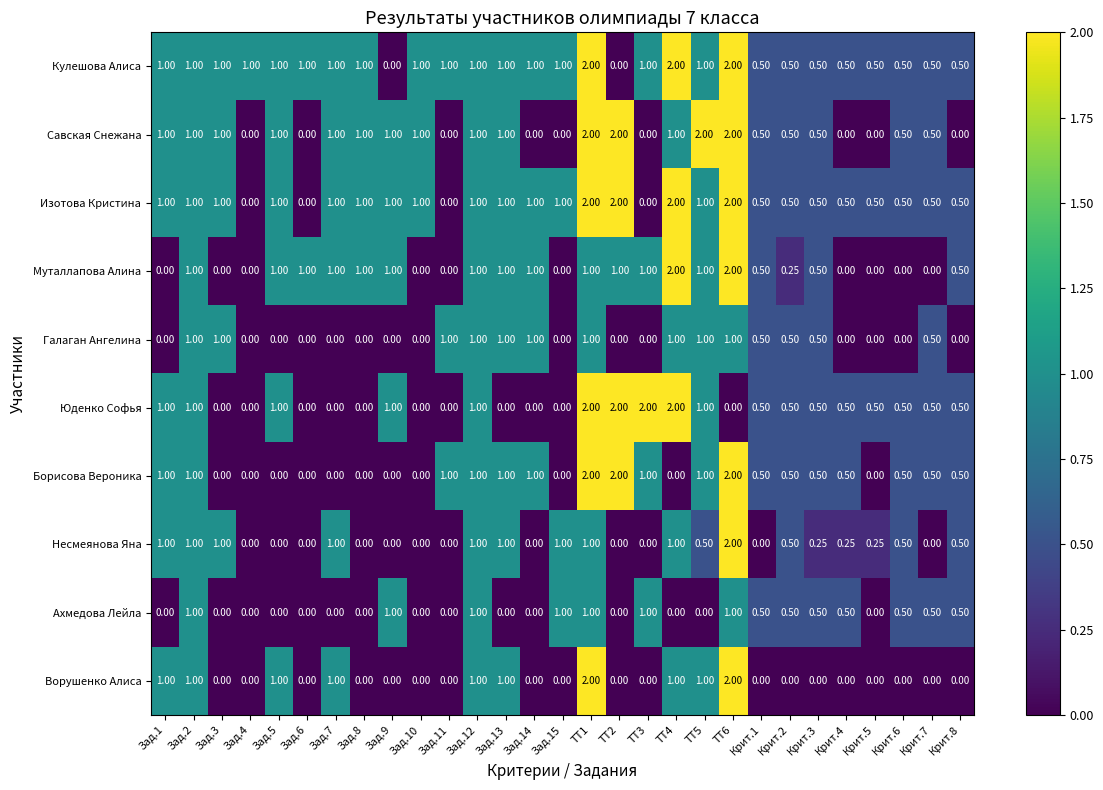

Which series has the largest total across all categories?

Кулешова Алиса